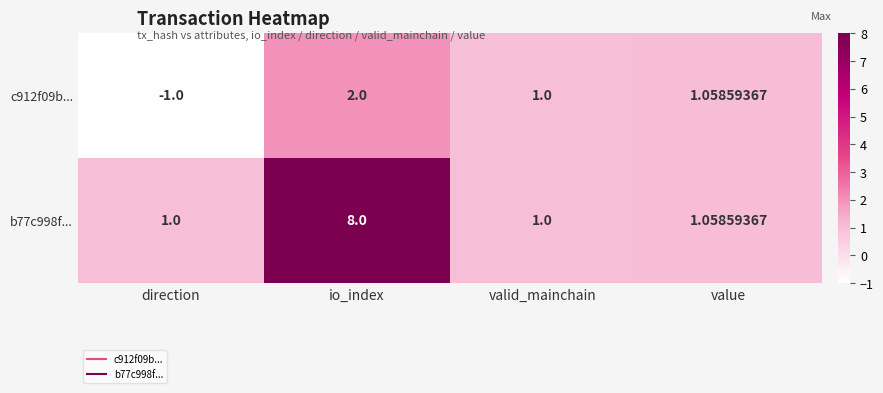

Where is c912f09b... nearest to the value 0?

direction